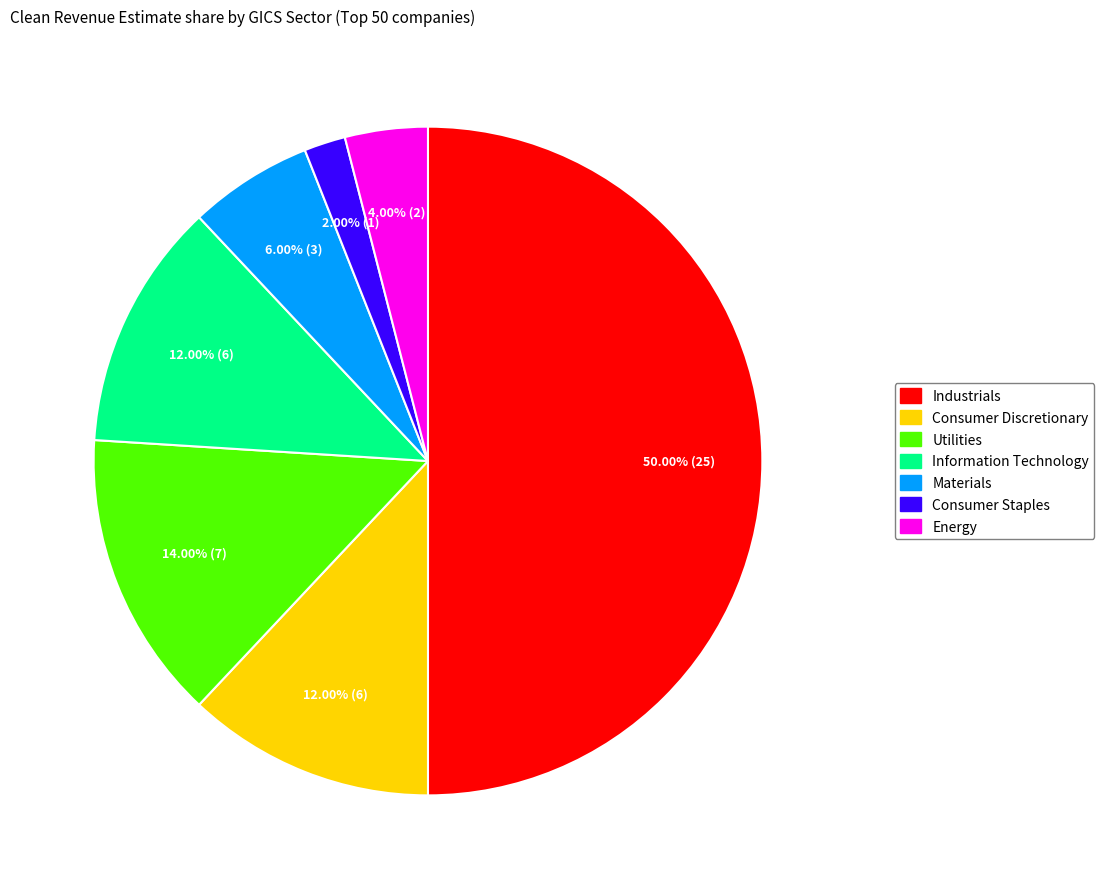

Between Industrials and Utilities, which is larger?

Industrials